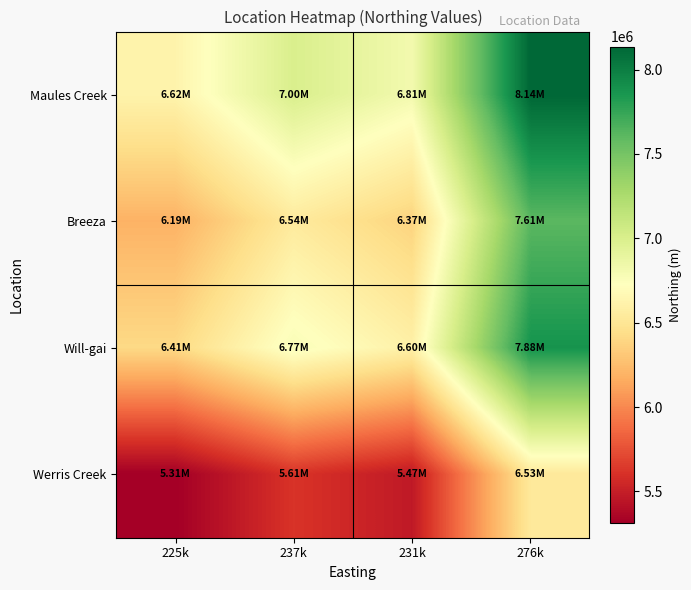

Reading right to left, list all the values displayed in this chart.

Maules Creek: 276k=8136386.1	231k=6814171.5	237k=6996105.0	225k=6623037.0
Breeza: 276k=7608972.2	231k=6372465.7	237k=6542606.0	225k=6193720.9
Will-gai: 276k=7876348.8	231k=6596392.0	237k=6772510.9	225k=6411366.1
Werris Creek: 276k=6528734.0	231k=5467773.2	237k=5613758.8	225k=5314404.5